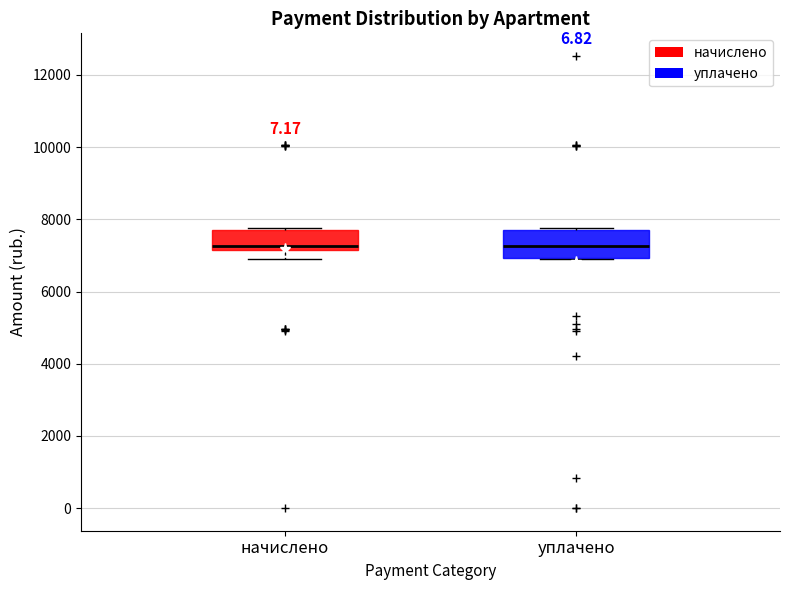

Reading left to right, read every box against the y-axis: the position of its median line, the range the box covers, and the ends of its whiskers. The values are not printed on the chart, so give them approximately, as read against the axis.

начислено: median 7200 (just above the box's lower edge), box 7200 to 7800, whiskers 6800 to 7800 (just above the box's upper edge)
уплачено: median 7200, box 7000 to 7800, whiskers 6800 to 7800 (just above the box's upper edge)